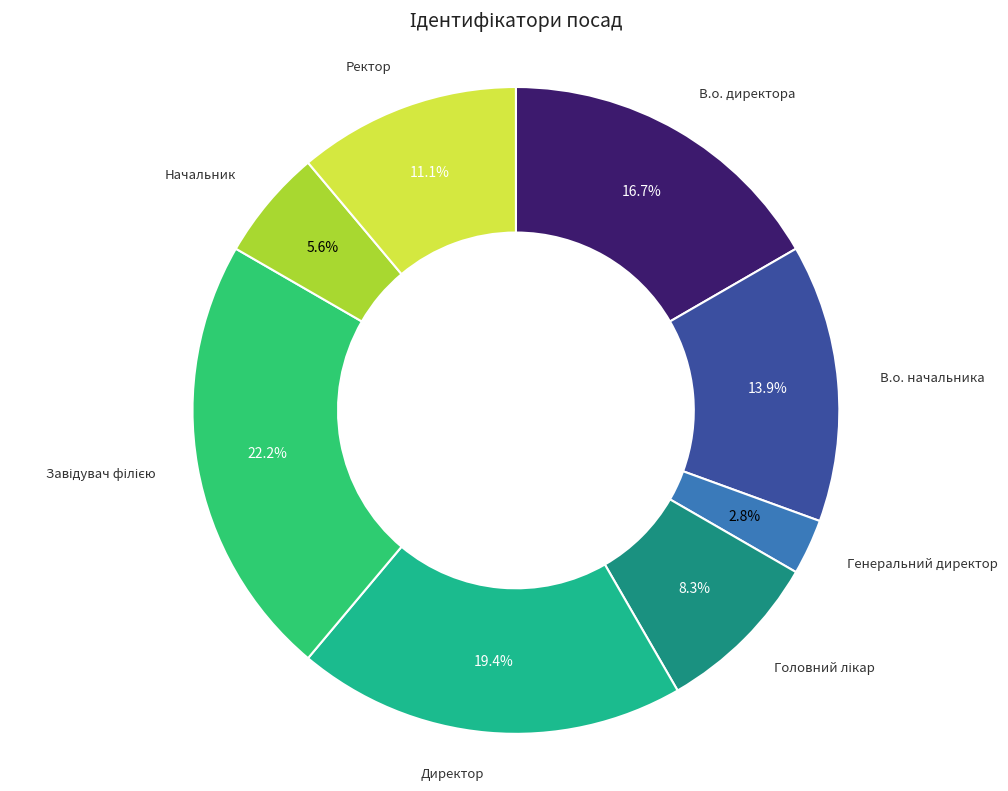

Which slice is the smallest?

Генеральний директор